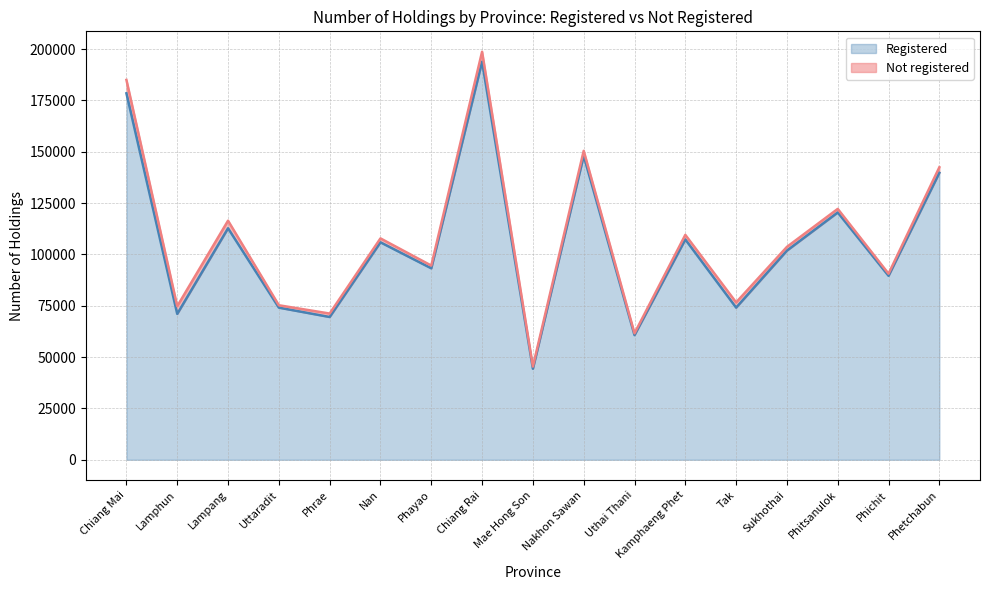

What is the ratio of the value at Lampang to the value at Phayao?

1.2